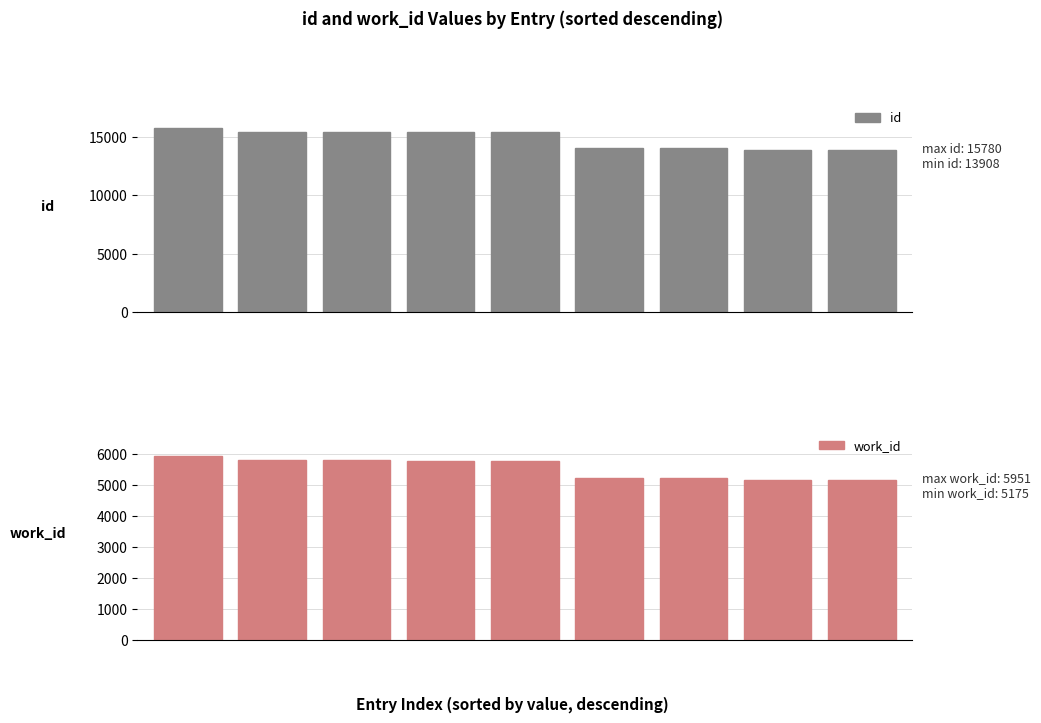

Read the work_id value at 6, to the nearest 100.

5200